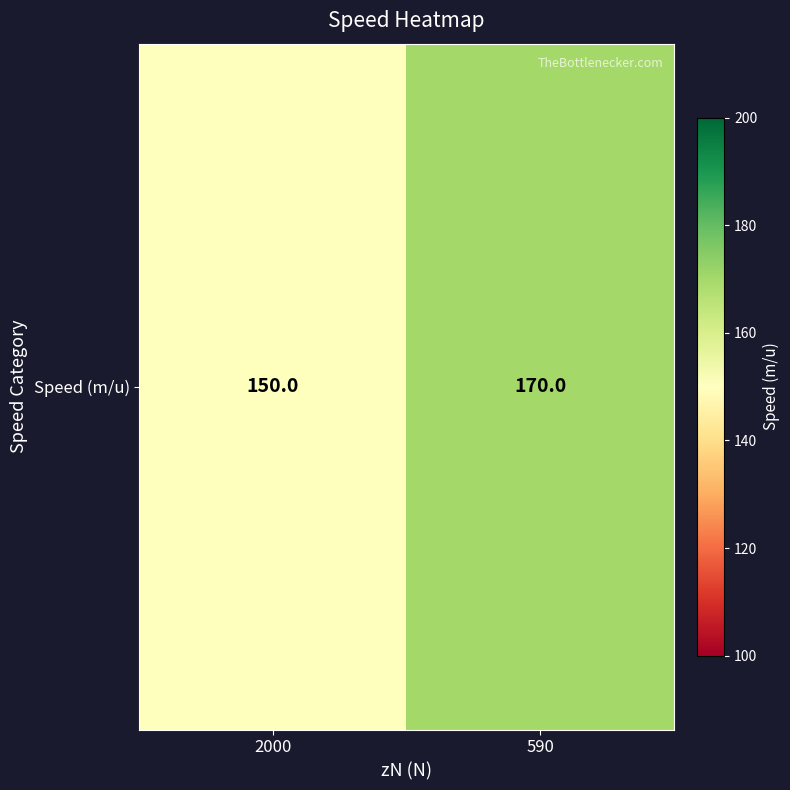

Which category has the lowest value across all series?

2000